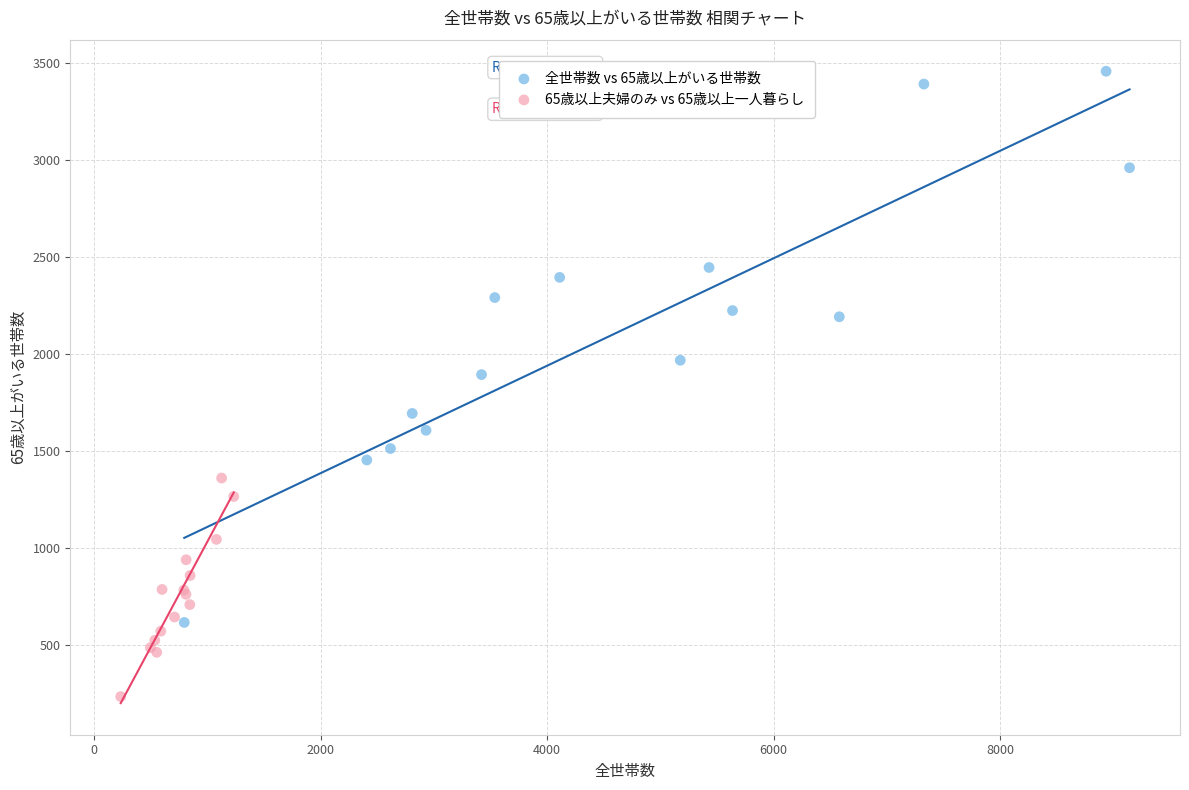

Which series reaches the maximum Y coordinate?

全世帯数 vs 65歳以上がいる世帯数